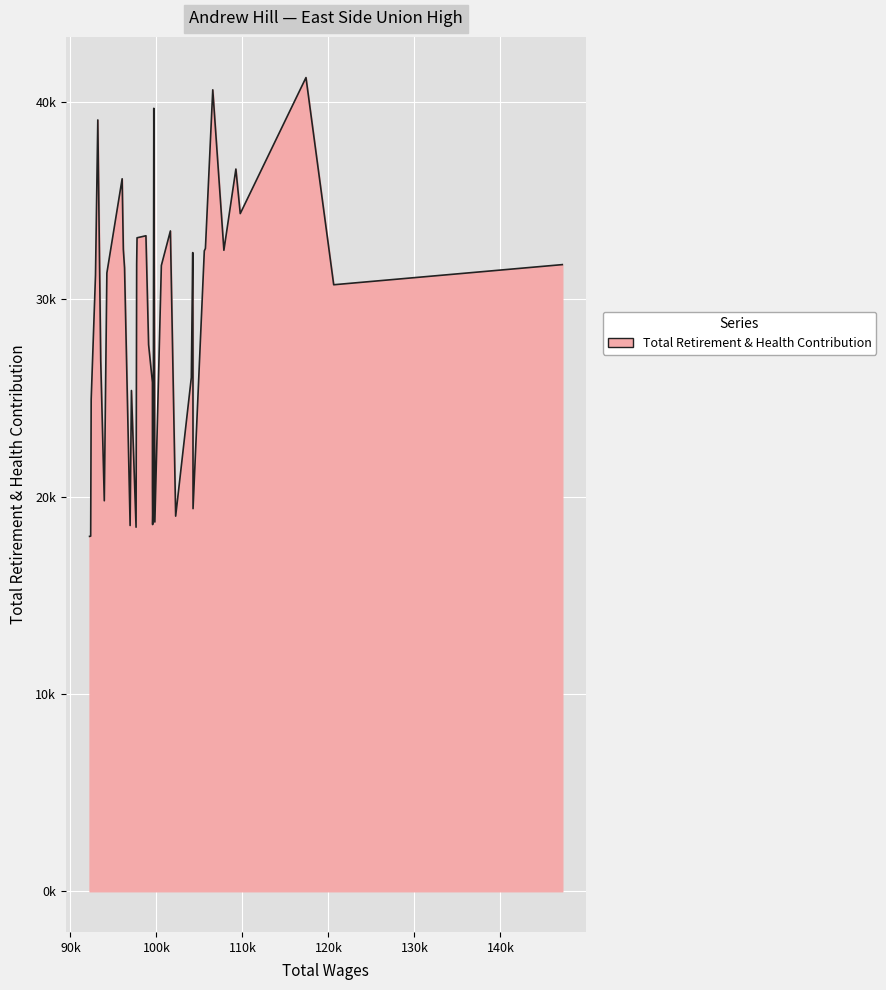

Does the chart have visible grid lines?

Yes